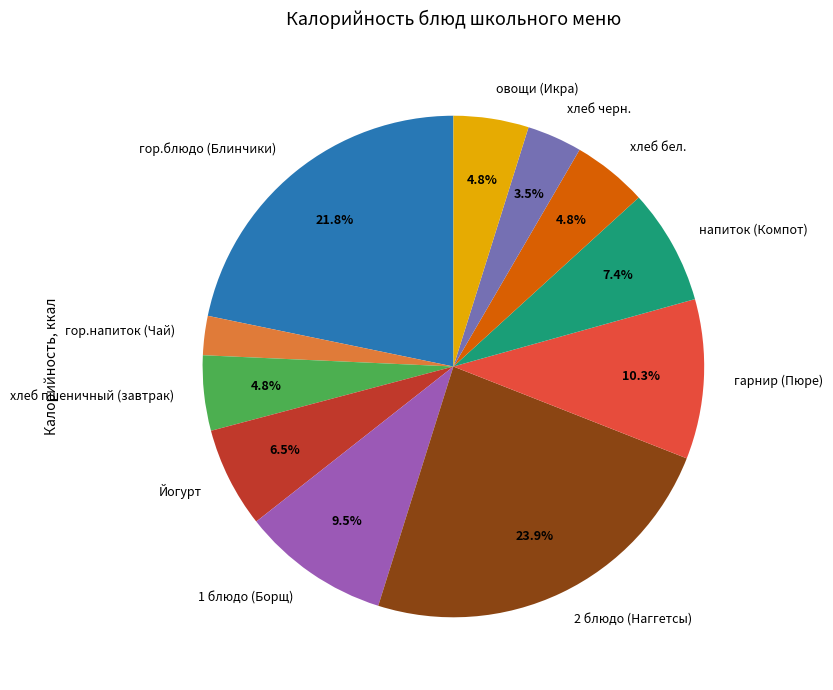

How many slices are in this pie chart?

11